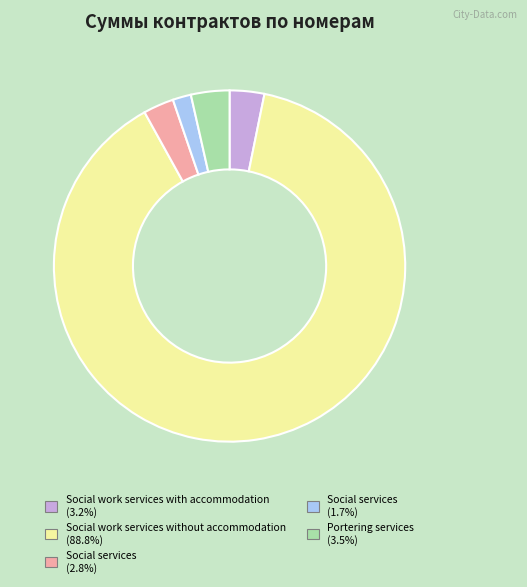

Is there a majority slice in this chart?

Yes